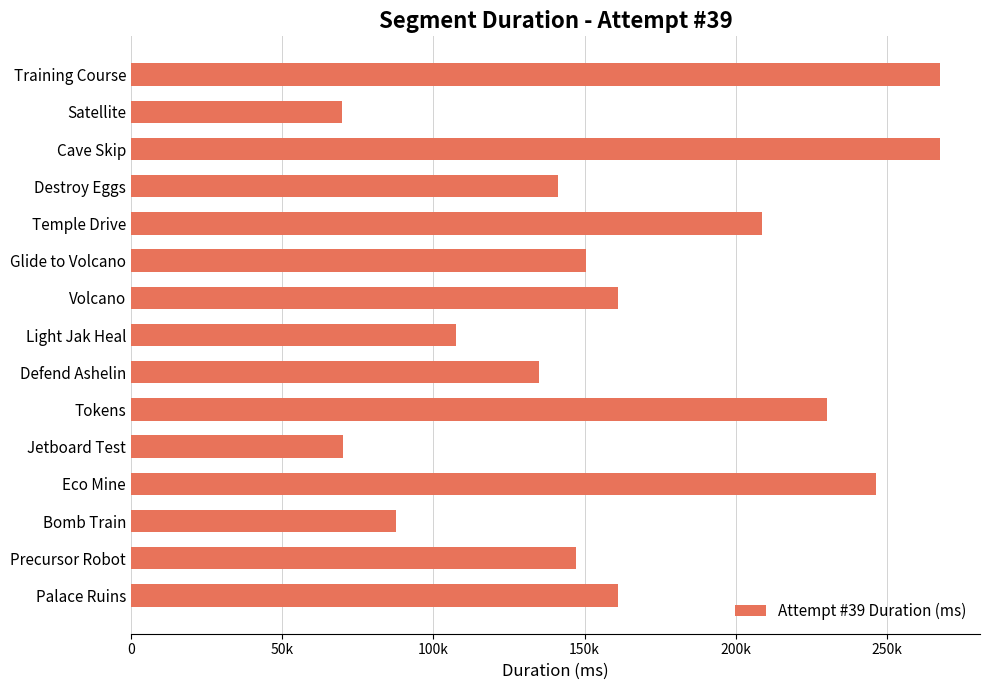

What is the sum of all values?

2450307